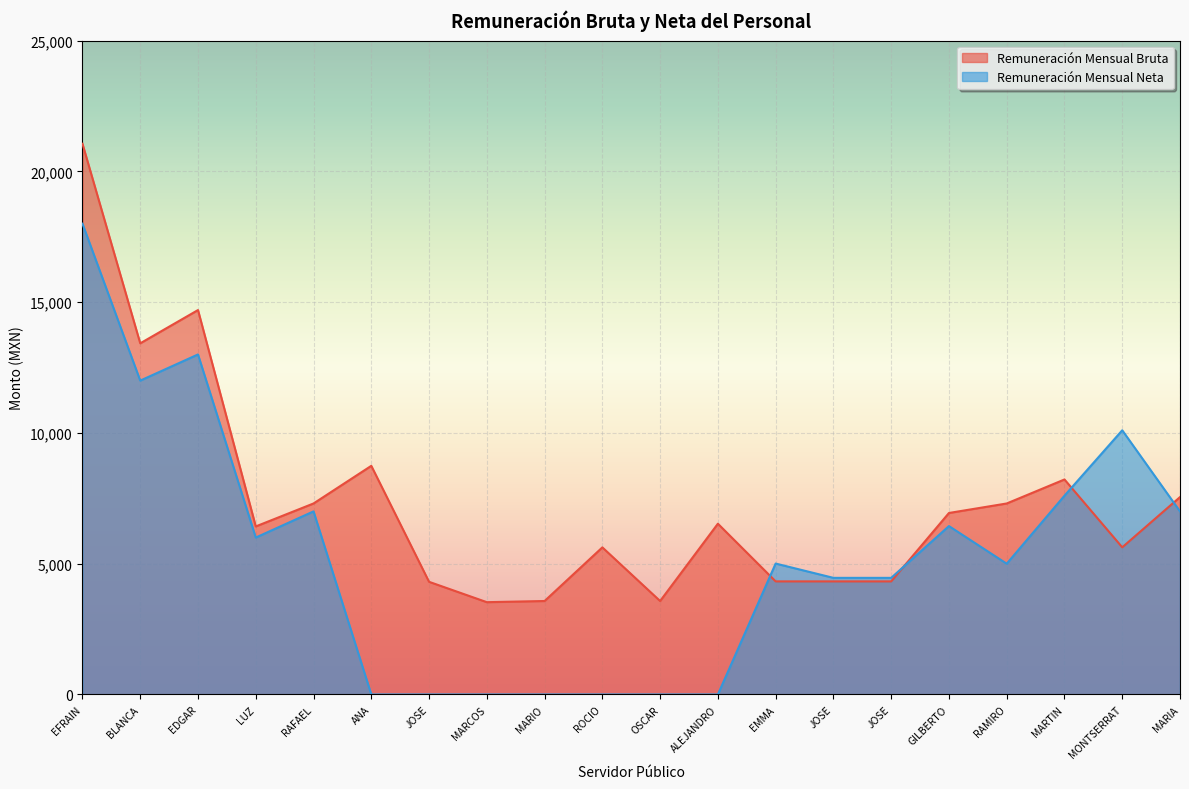

What are all the series names shown in the legend?

Remuneración Mensual Bruta, Remuneración Mensual Neta